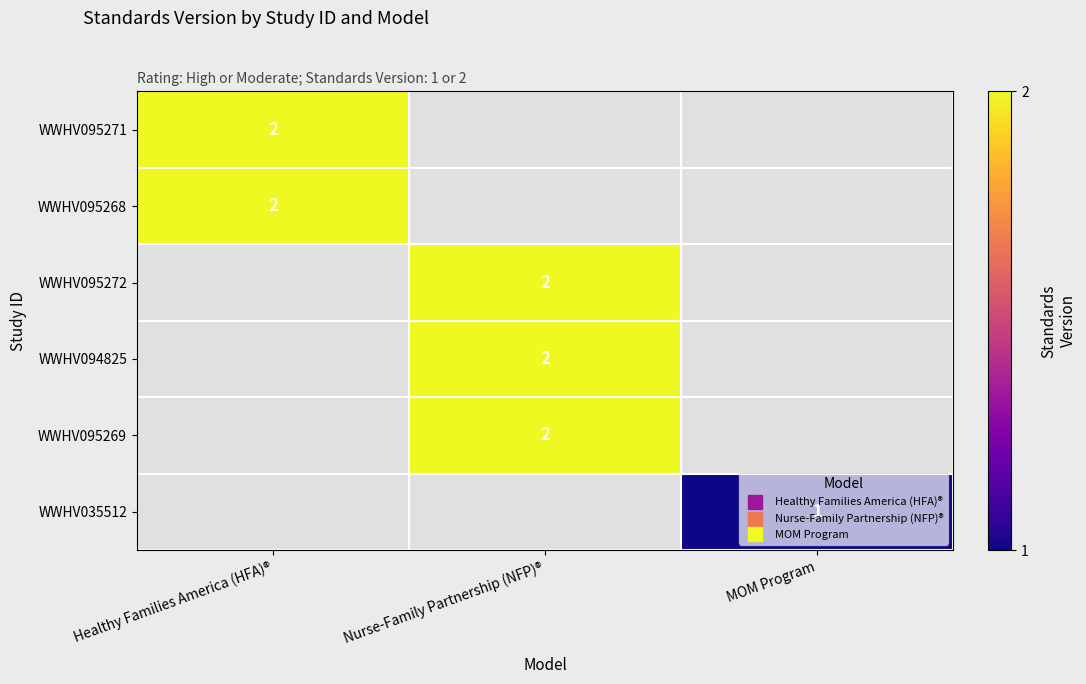

Is the value of WWHV095271 at Nurse-Family Partnership (NFP)® greater than the value of WWHV094825 at Nurse-Family Partnership (NFP)®?

No